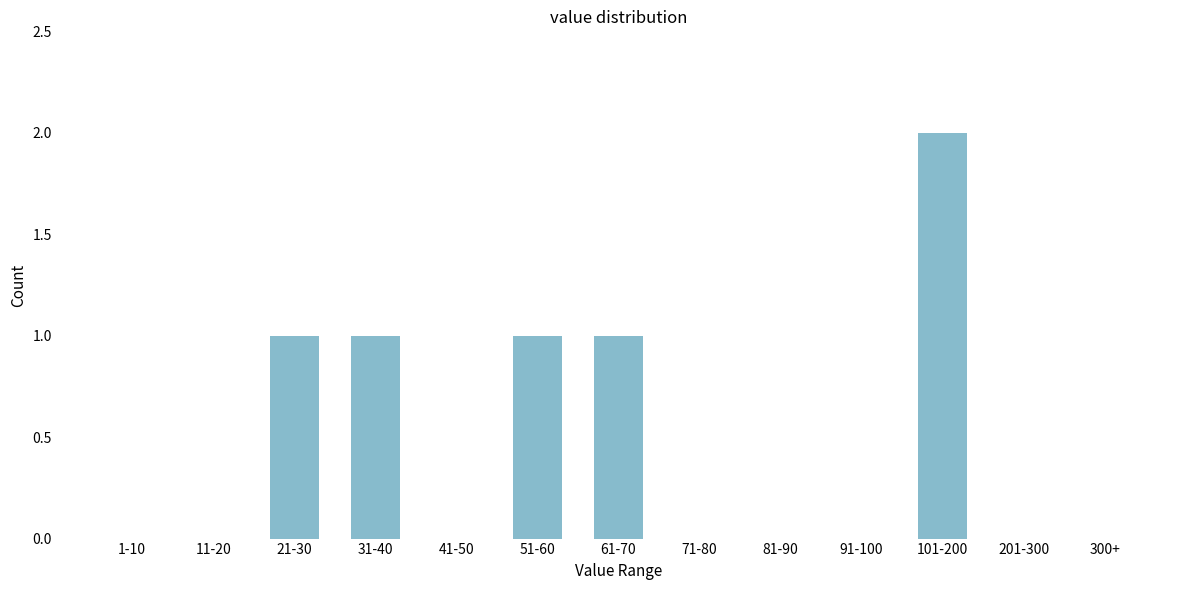

Reading left to right, transcribe all the data shown in this chart.

1-10=0	11-20=0	21-30=1	31-40=1	41-50=0	51-60=1	61-70=1	71-80=0	81-90=0	91-100=0	101-200=2	201-300=0	300+=0